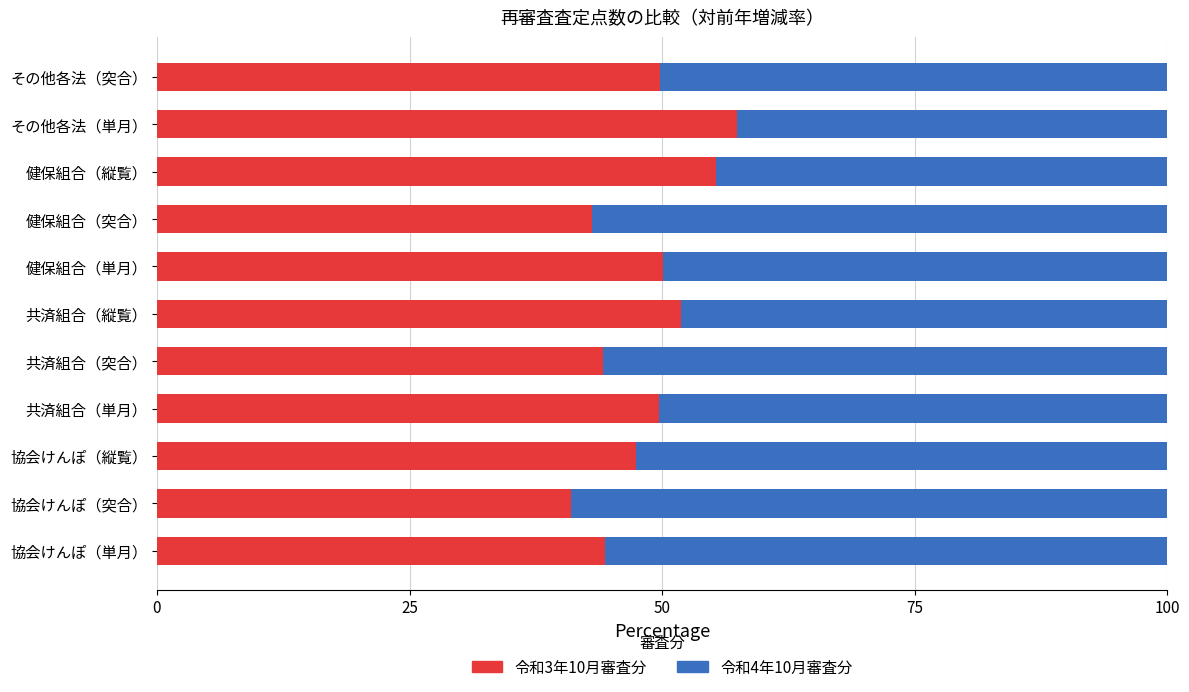

What is the maximum value for 令和3年10月審査分?

57.4